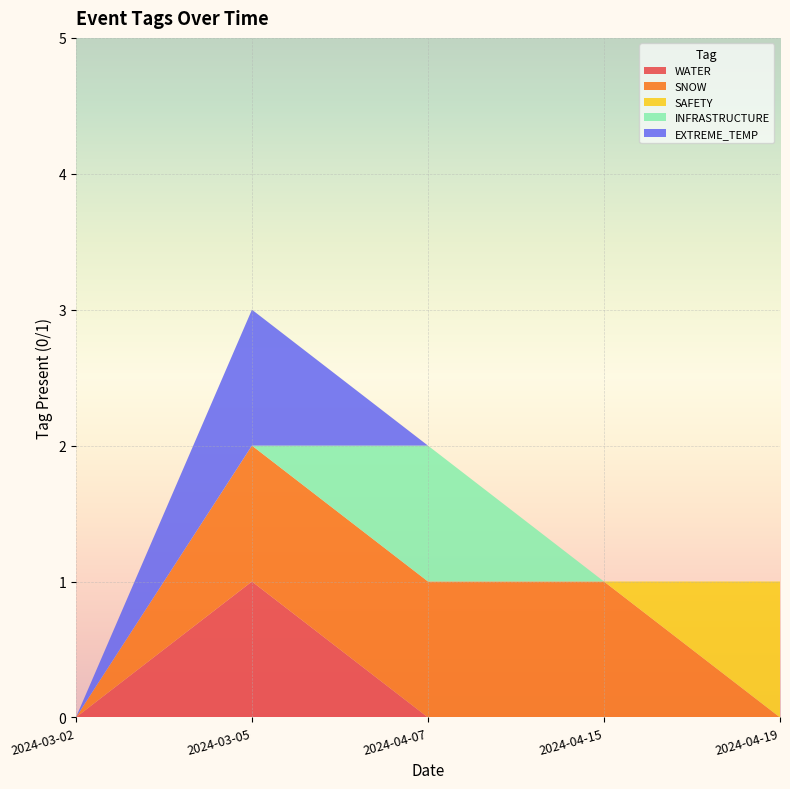

Reading left to right, transcribe all the data shown in this chart.

WATER: 2024-03-02=0	2024-03-05=1	2024-04-07=0	2024-04-15=0	2024-04-19=0
SNOW: 2024-03-02=0	2024-03-05=1	2024-04-07=1	2024-04-15=1	2024-04-19=0
SAFETY: 2024-03-02=0	2024-03-05=0	2024-04-07=0	2024-04-15=0	2024-04-19=1
INFRASTRUCTURE: 2024-03-02=0	2024-03-05=0	2024-04-07=1	2024-04-15=0	2024-04-19=0
EXTREME_TEMP: 2024-03-02=0	2024-03-05=1	2024-04-07=0	2024-04-15=0	2024-04-19=0